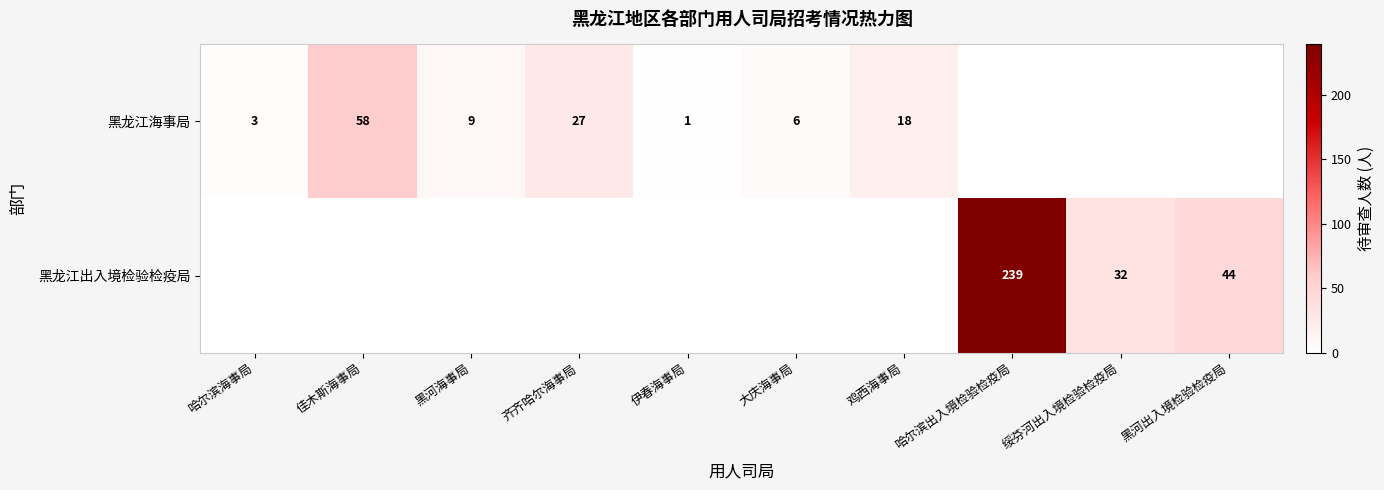

At how many categories does at least one series exceed 106?

1